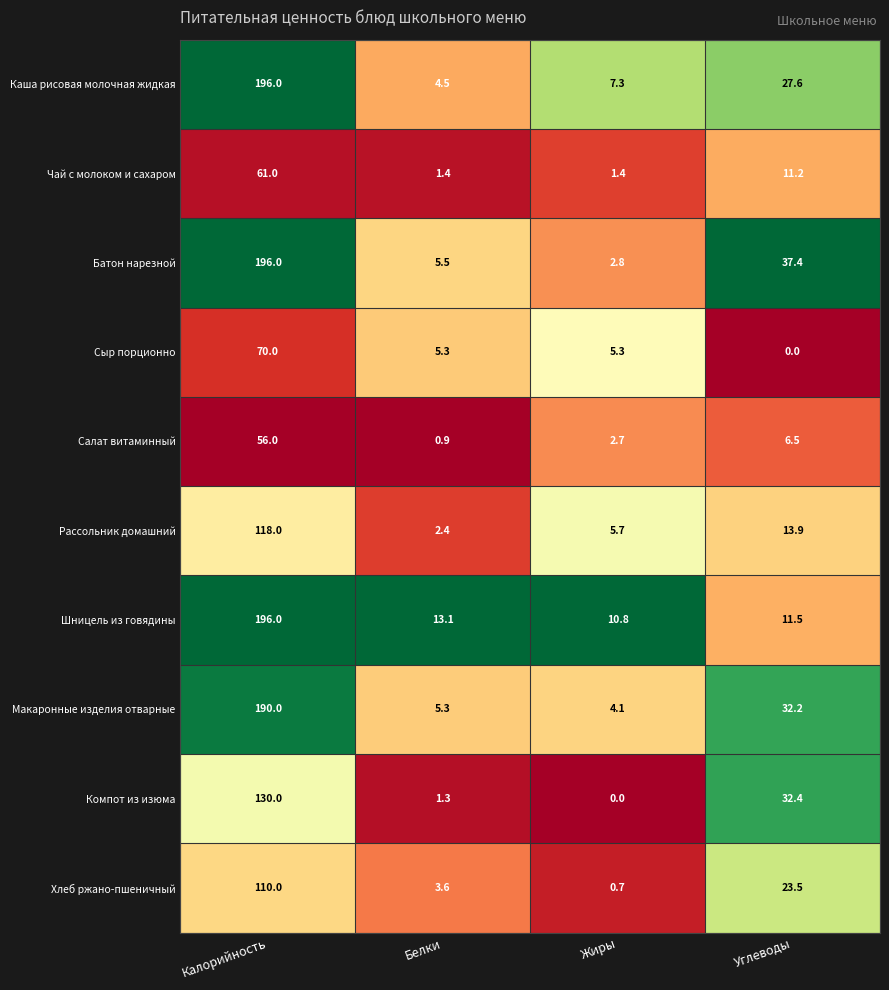

What is the approximate value of Чай с молоком и сахаром at Жиры?

1.4